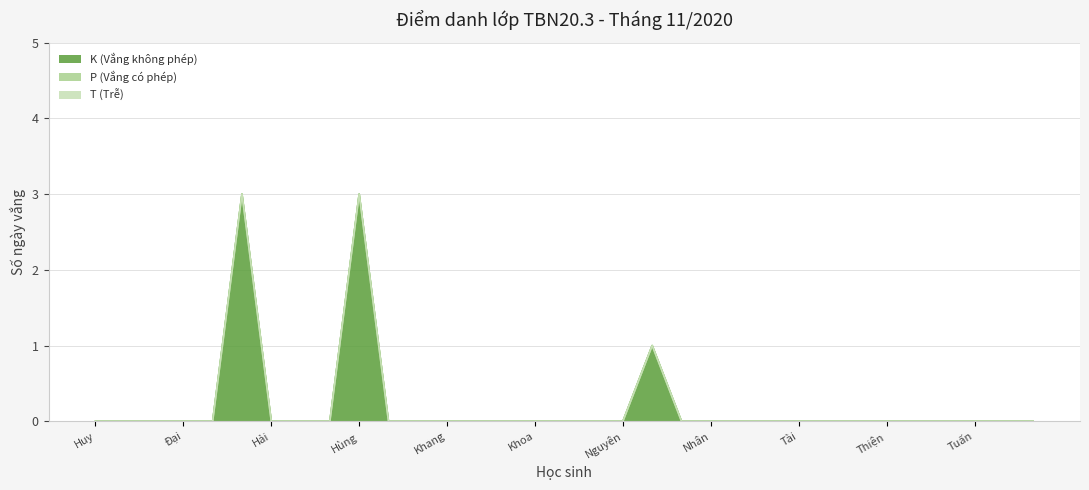

Reading left to right, transcribe all the data shown in this chart.

K (Vắng không phép): 0	0	0	0	0	3	0	0	0	3	0	0	0	0	0	0	0	0	0	1	0	0	0	0	0	0	0	0	0	0	0	0	0
P (Vắng có phép): 0	0	0	0	0	0	0	0	0	0	0	0	0	0	0	0	0	0	0	0	0	0	0	0	0	0	0	0	0	0	0	0	0
T (Trễ): 0	0	0	0	0	0	0	0	0	0	0	0	0	0	0	0	0	0	0	0	0	0	0	0	0	0	0	0	0	0	0	0	0